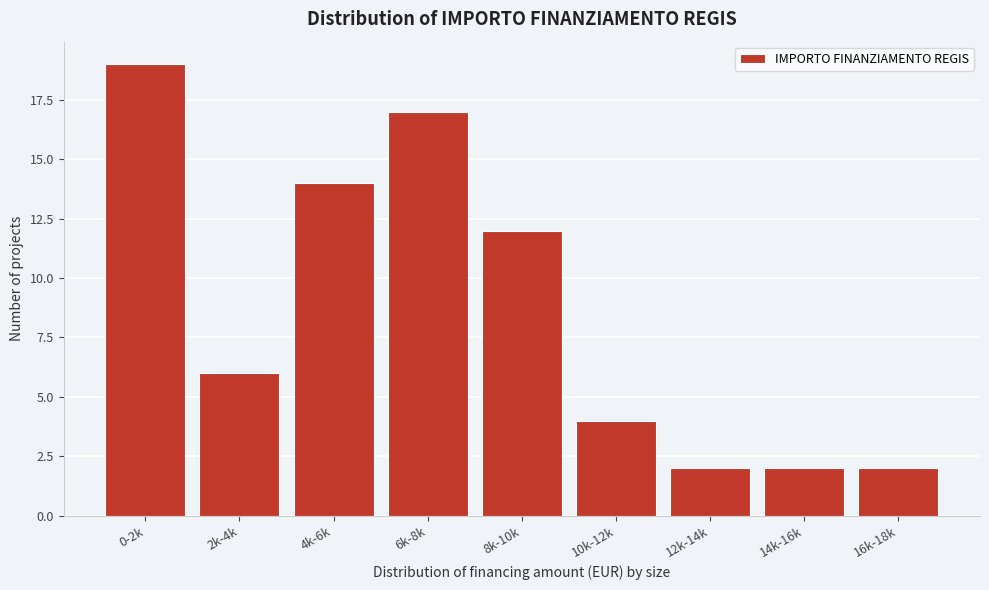

Reading left to right, what are all the values shown in this chart?

19	6	14	17	12	4	2	2	2